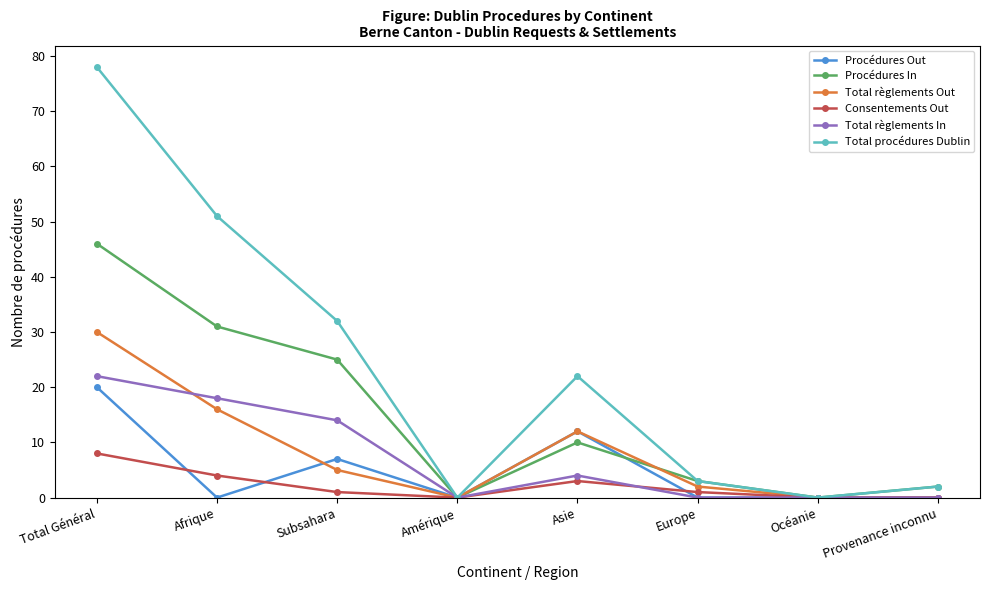

At which label does Total règlements In first exceed 4?

Total Général